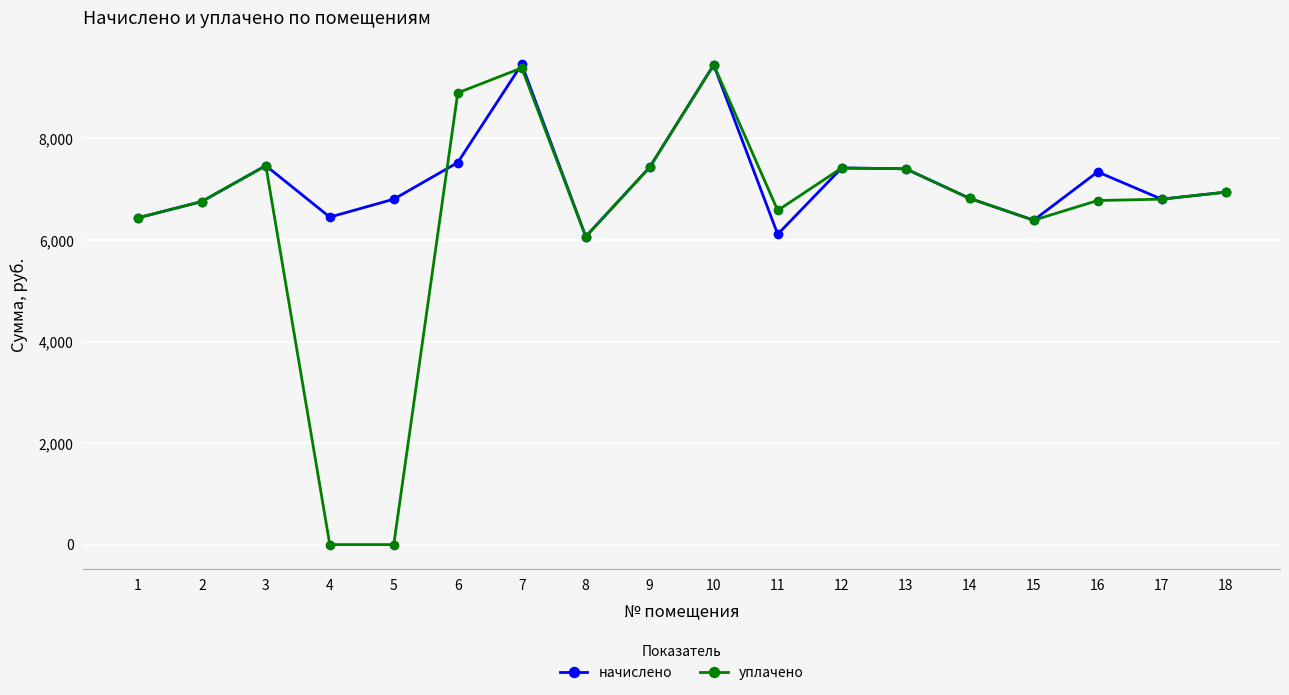

Read the начислено value at 4.

6451.2